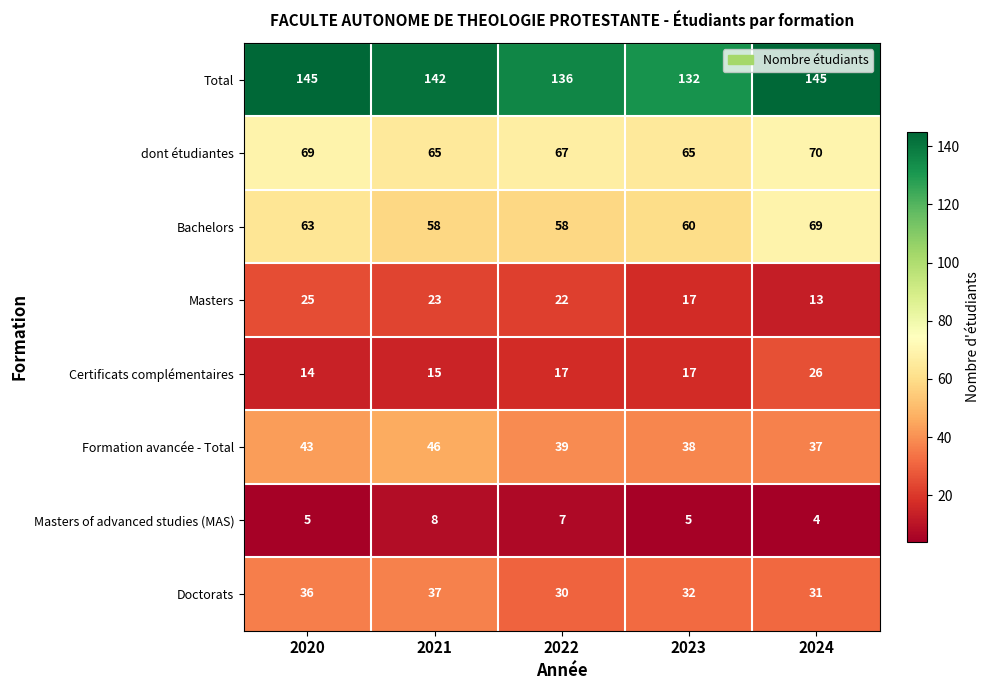

Which category has the lowest value in the Total series?

2023